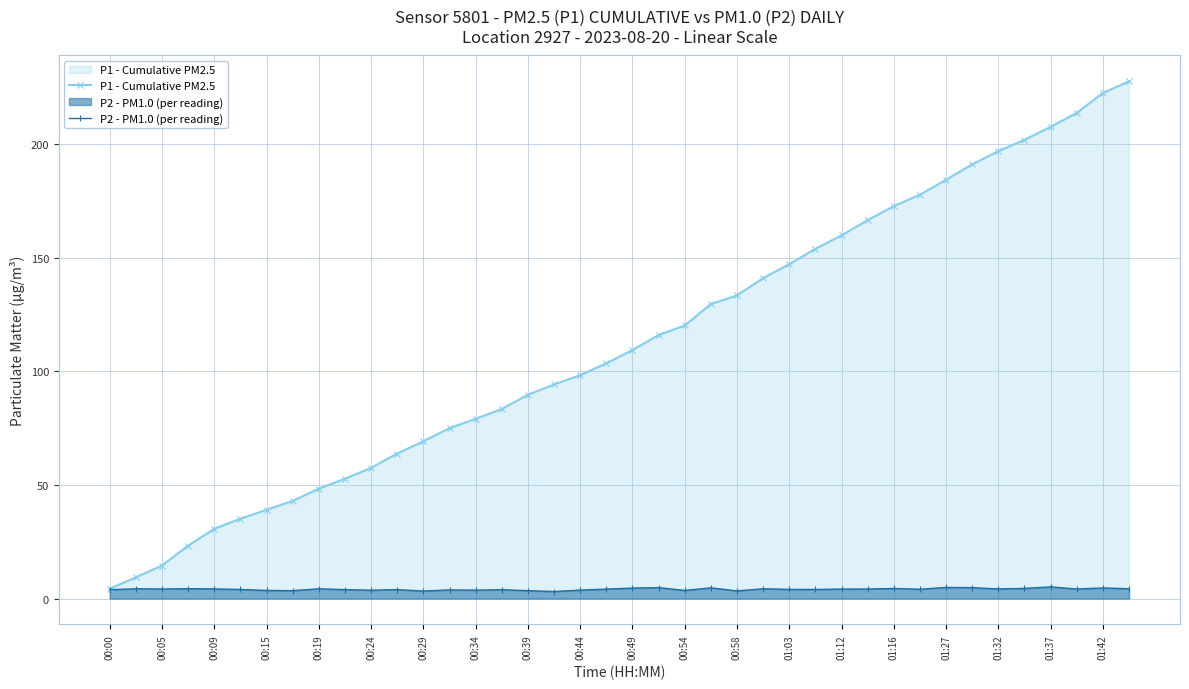

True or false: P1 - Cumulative PM2.5 has a value of 79.1 at 00:34.

True